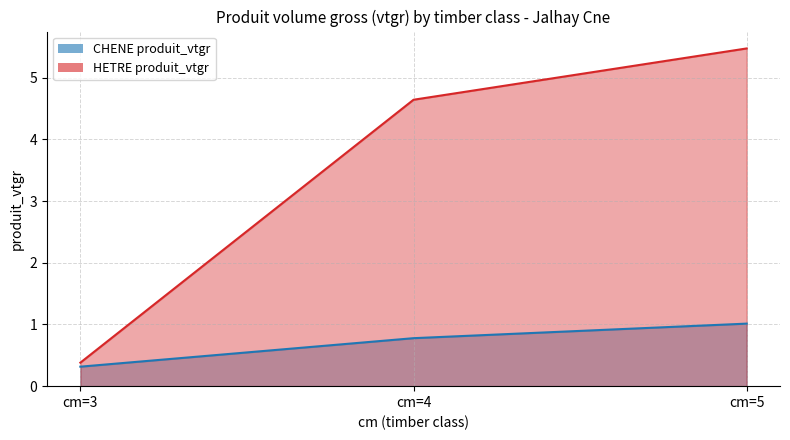

What is the sum of the HETRE produit_vtgr values at cm=3 and cm=4?

5.0